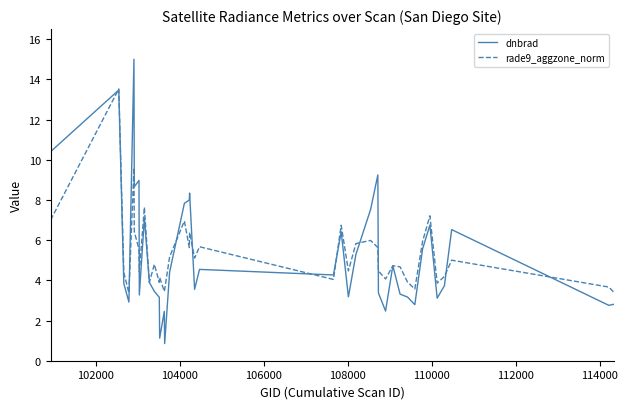

Which series ends up on top after the final intersection of rade9_aggzone_norm and dnbrad?

rade9_aggzone_norm